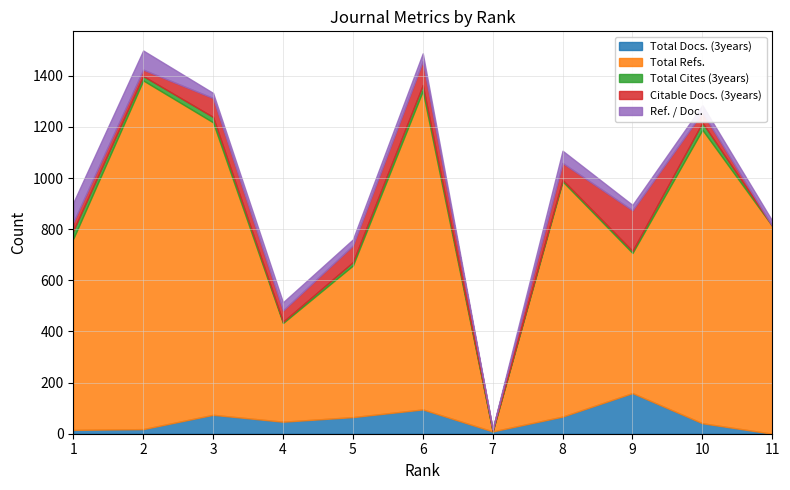

Reading left to right, list all the values displayed in this chart.

Total Docs. (3years): 15	18	74	47	65	95	9	67	159	41	0
Total Refs.: 748	1364	1144	386	593	1246	0	920	548	1148	813
Total Cites (3years): 31	17	21	5	13	23	1	6	8	28	0
Citable Docs. (3years): 33	25	74	44	65	93	8	66	159	40	0
Ref. / Doc.: 77	75	20	32	24	31	0	48	21	28	20